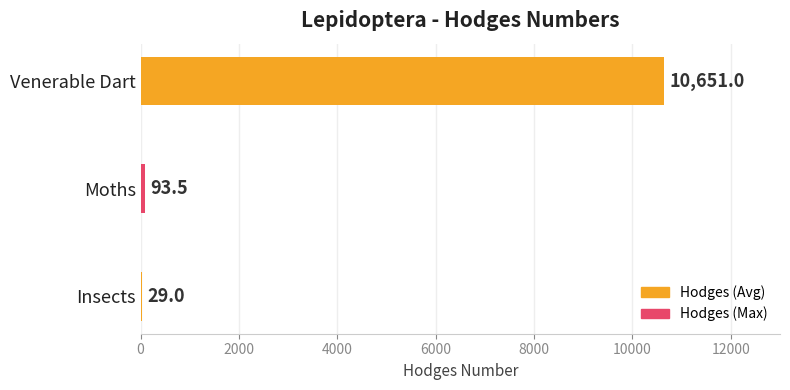

What is the average value?

3591.2